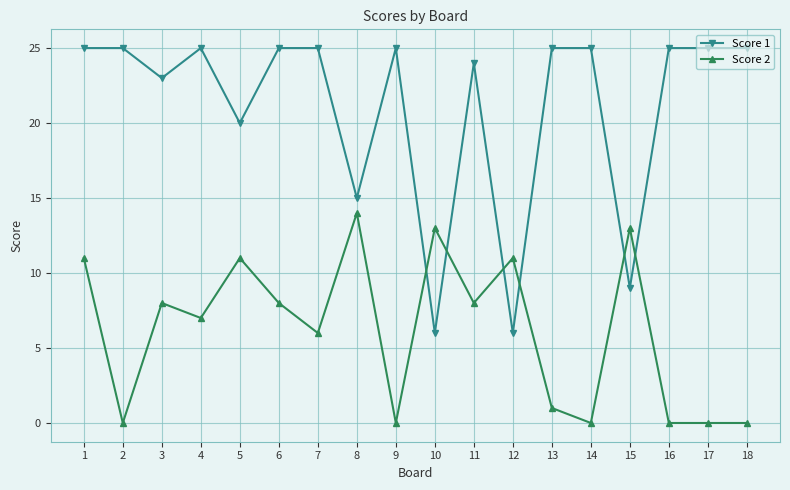

What is the value of the Score 1 point at the 11th from the left?

24